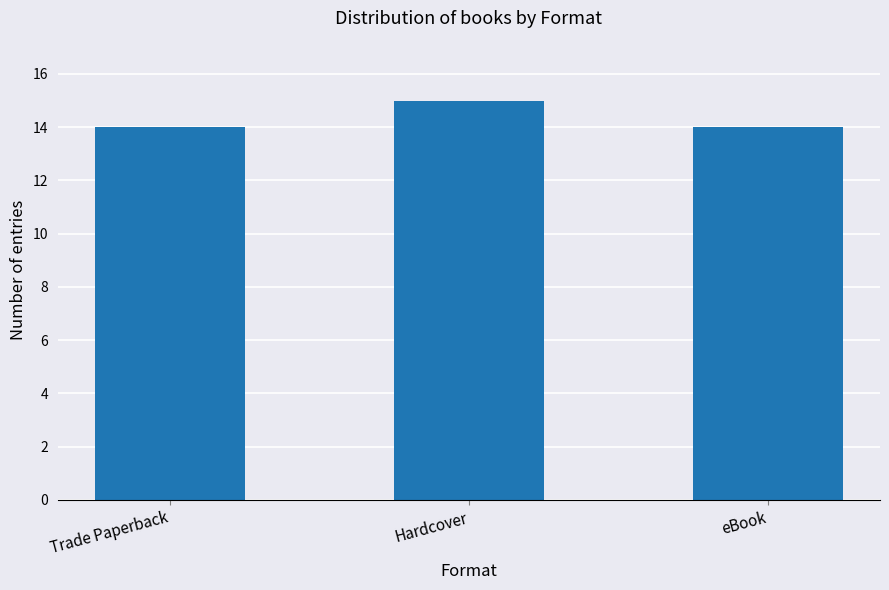

How many data points does each series have?

3